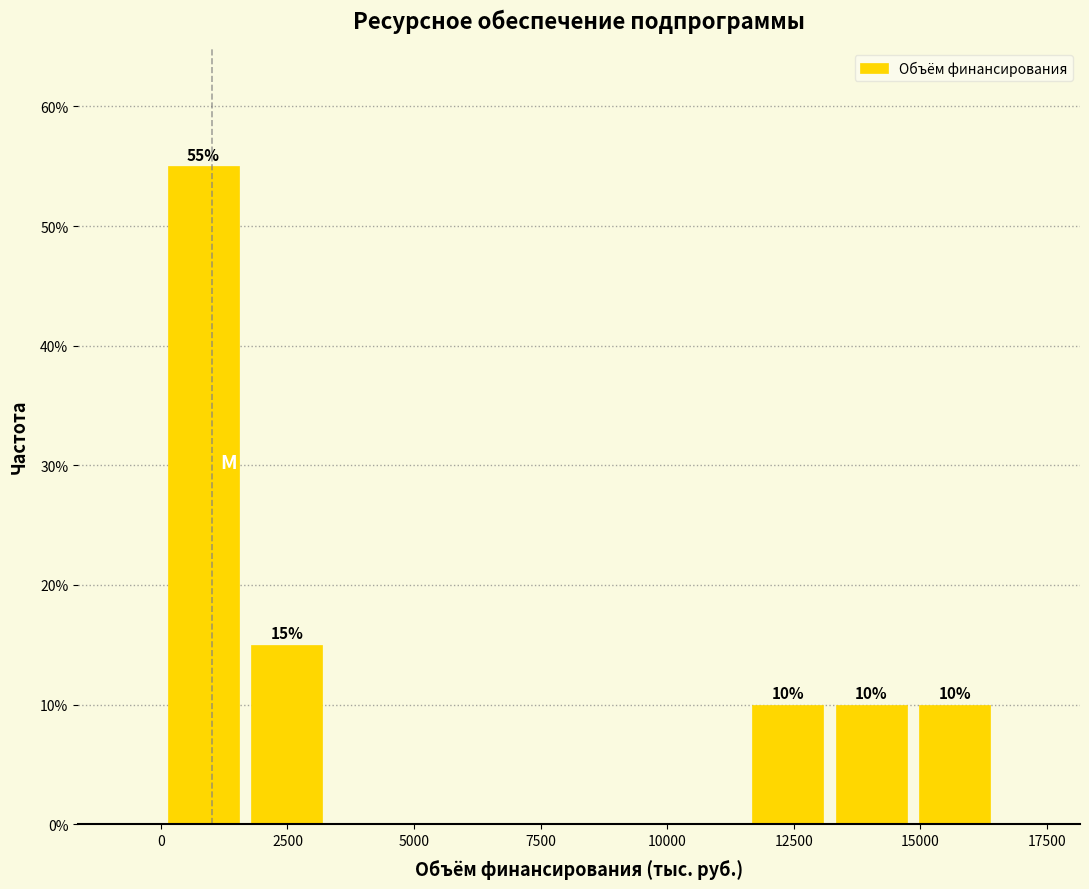

Read against the x-axis, roughly where is the centre of the tallest bar?

1000